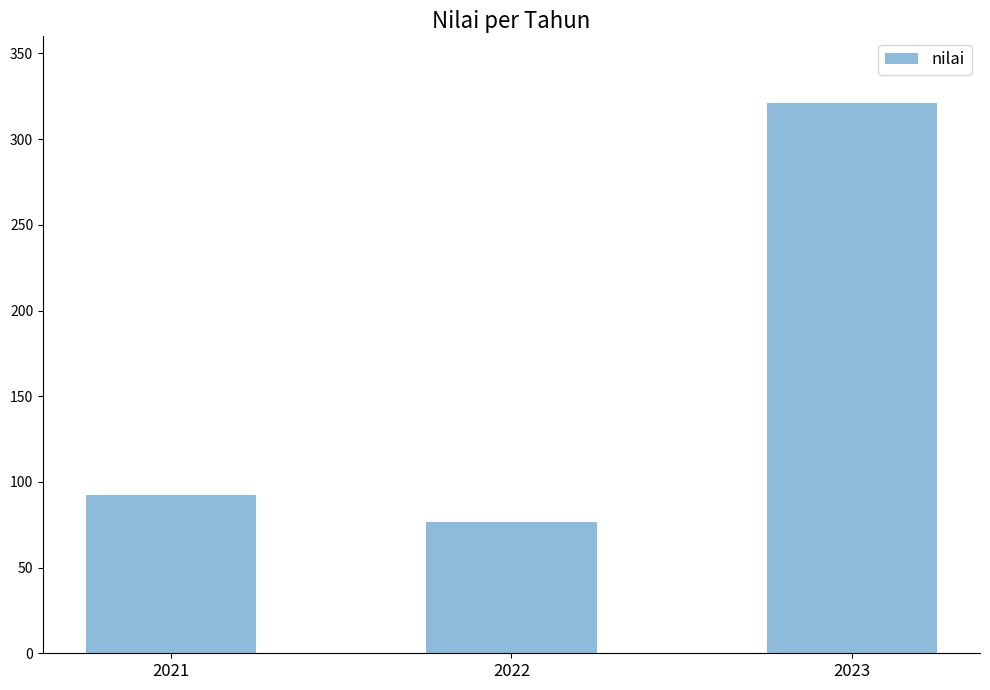

Rank the categories by value from lowest to highest.

2022, 2021, 2023